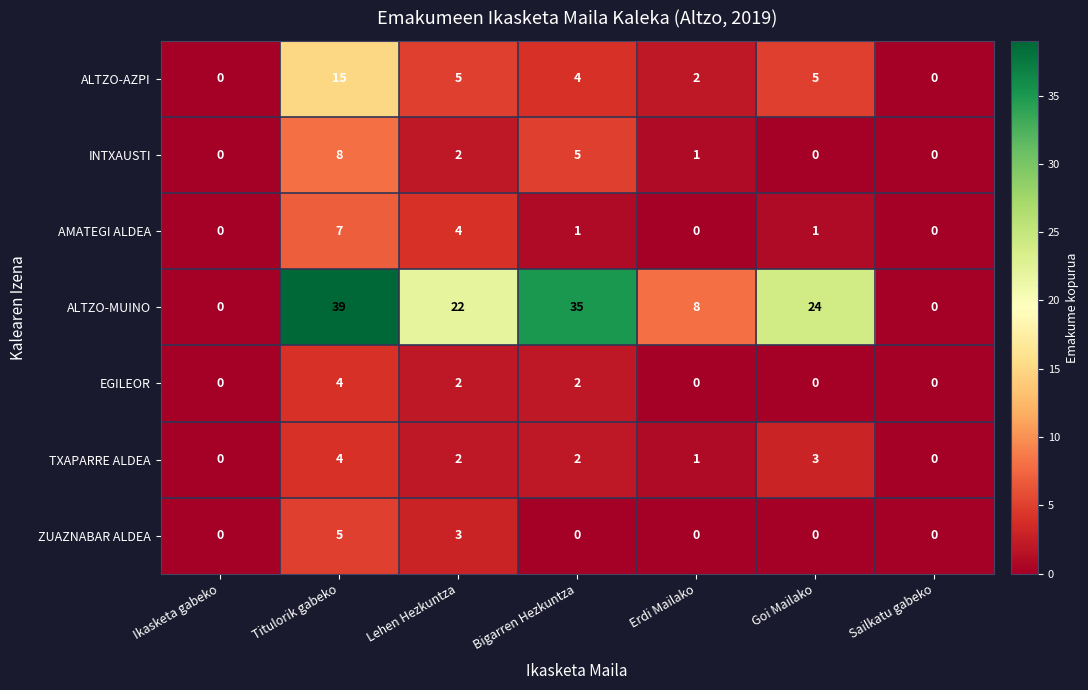

Which series has the widest spread of values?

ALTZO-MUINO